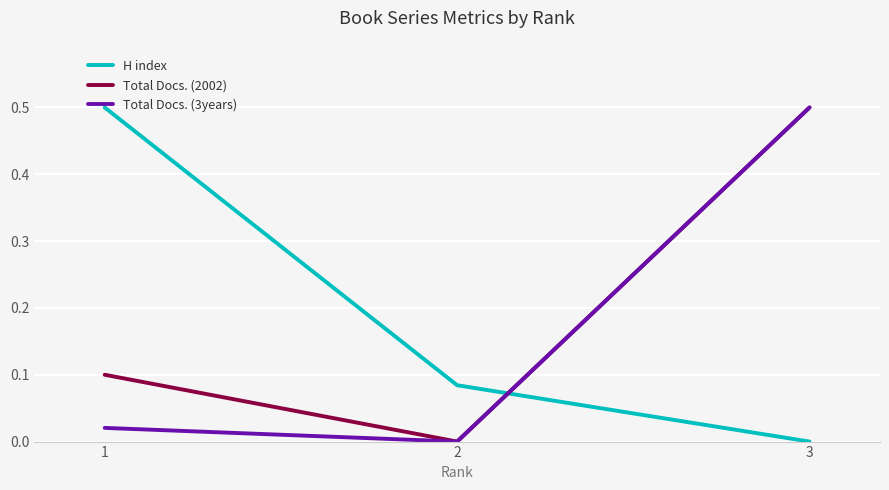

Is the value of H index at 3 greater than the value of Total Docs. (3years) at 3?

No